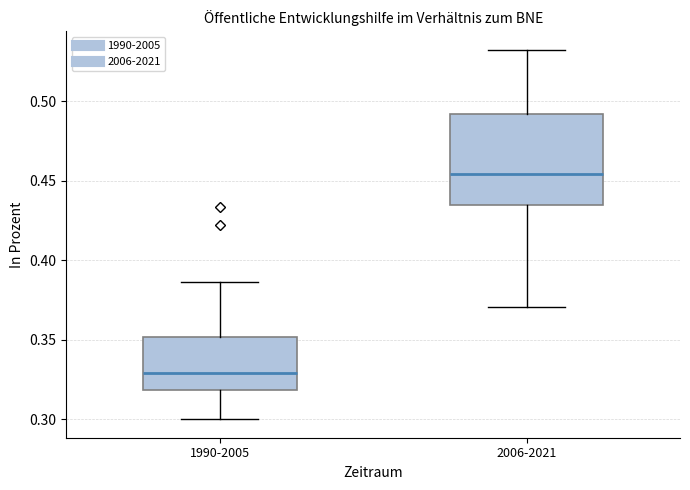

Which box is the tallest, from its lower edge to its upper edge?

2006-2021